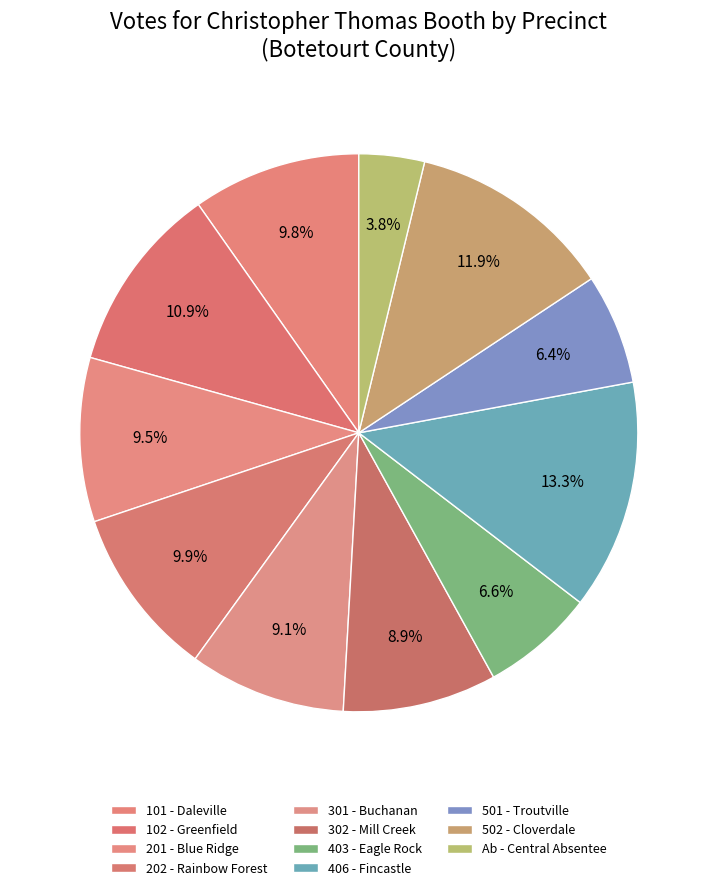

How many slices are in this pie chart?

11